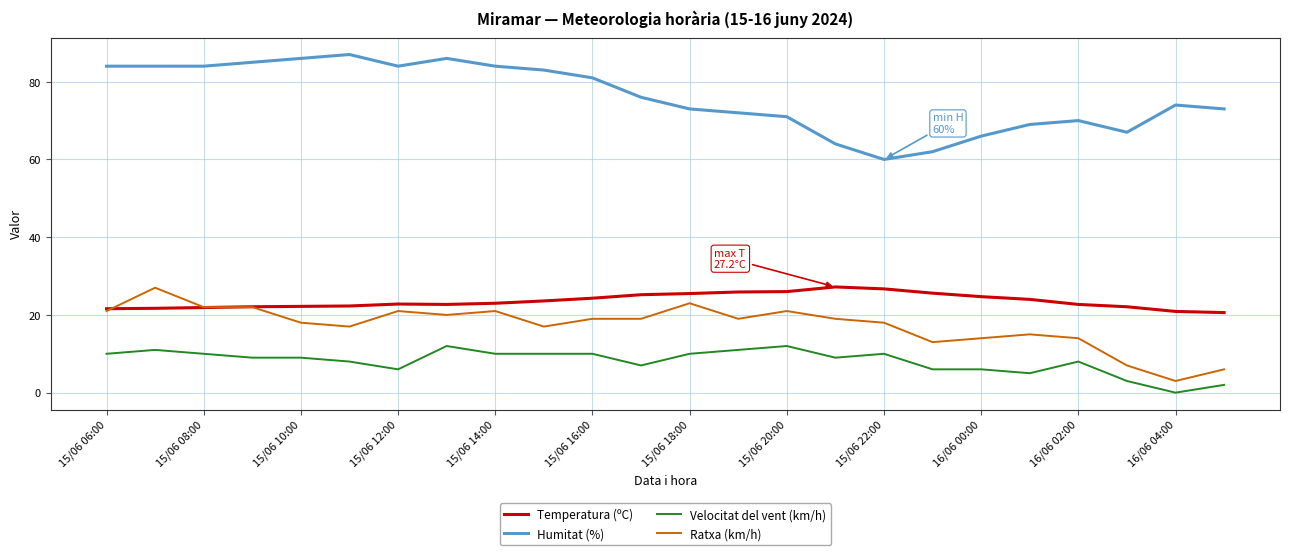

True or false: Humitat (%) and Temperatura (ºC) intersect in this chart.

False